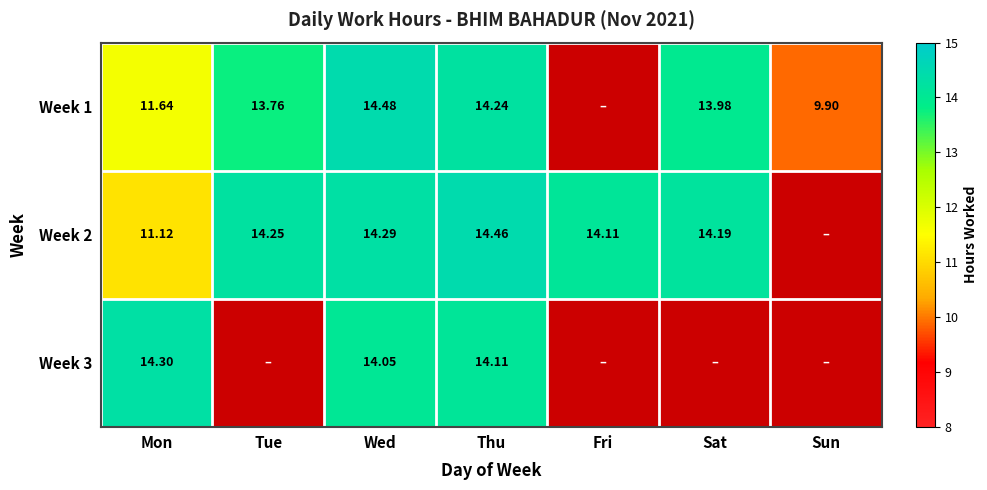

Between Sat and Tue, which is larger?

Sat